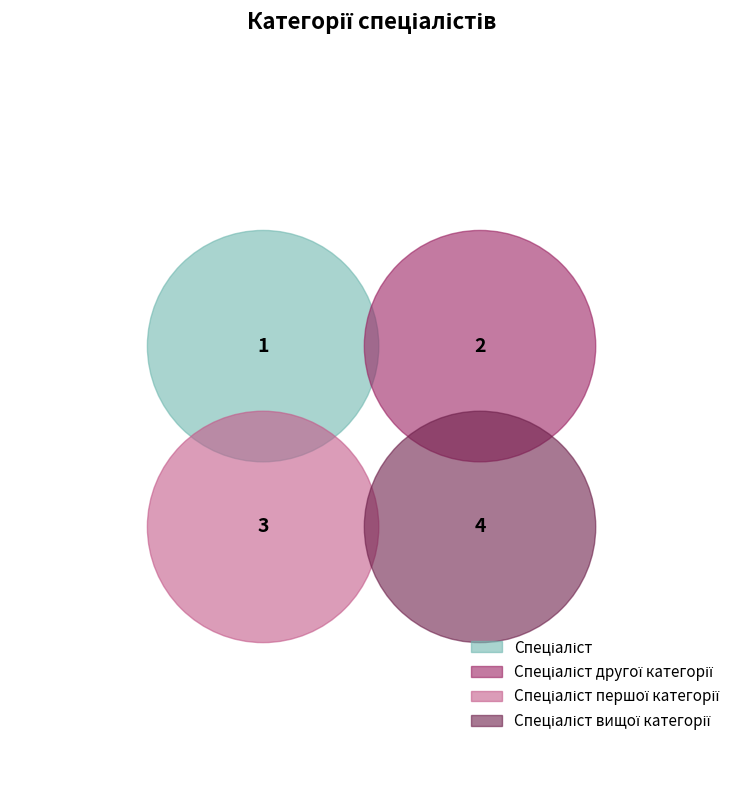

True or false: Спеціаліст вищої категорії accounts for 53% of the total.

False